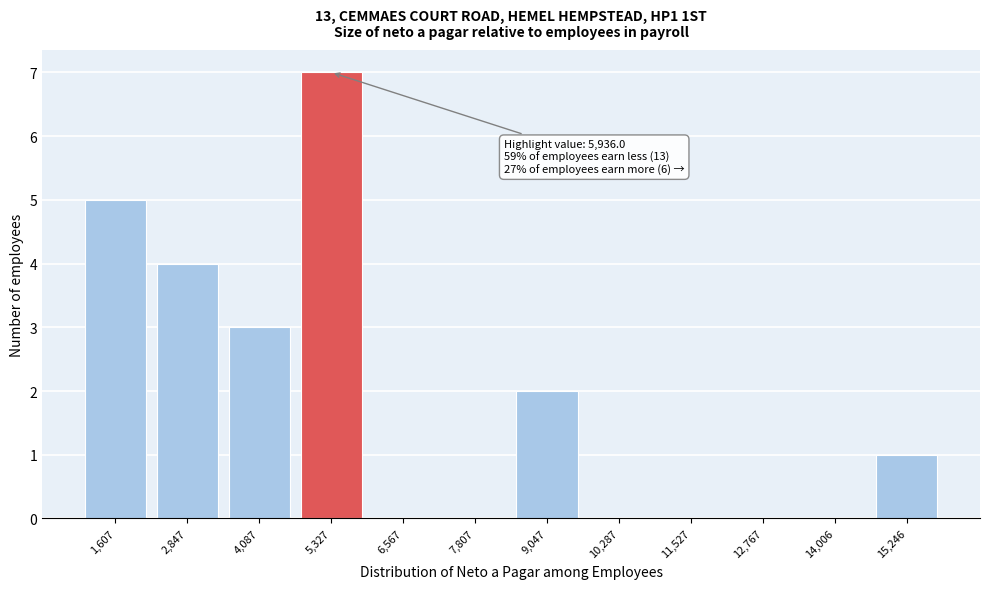

Reading left to right, what are all the values shown in this chart?

1,607=5	2,847=4	4,087=3	5,327=7	6,567=0	7,807=0	9,047=2	10,287=0	11,527=0	12,767=0	14,006=0	15,246=1